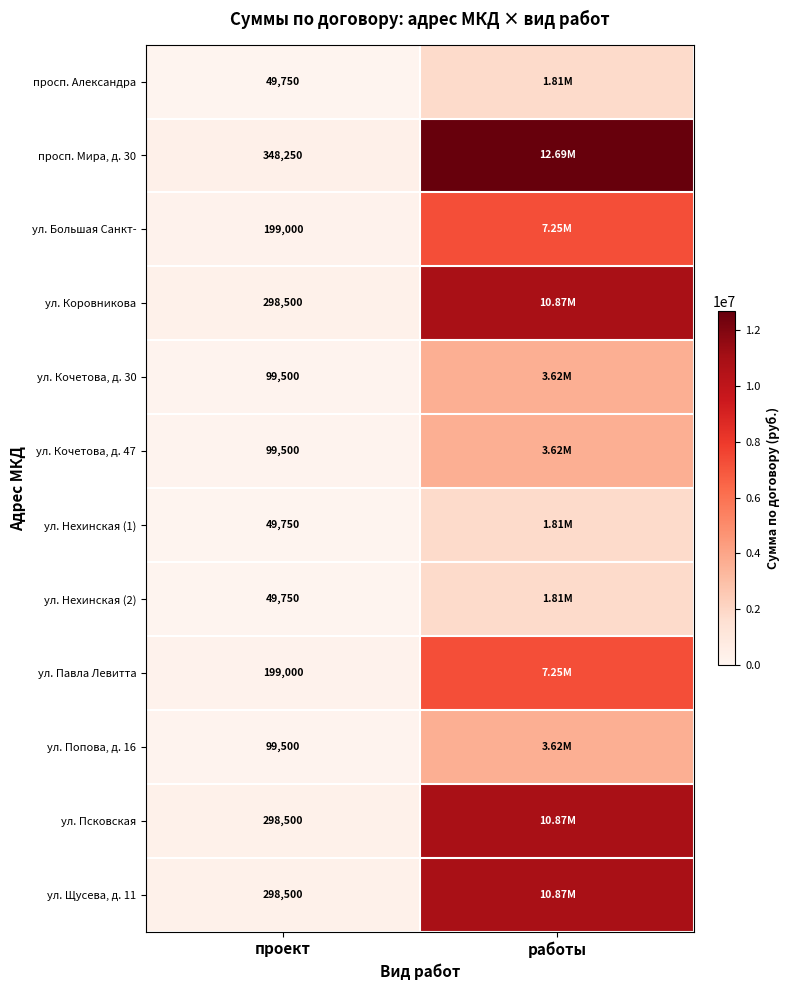

How many data points in ул. Большая Санкт- are above 7248701?

1